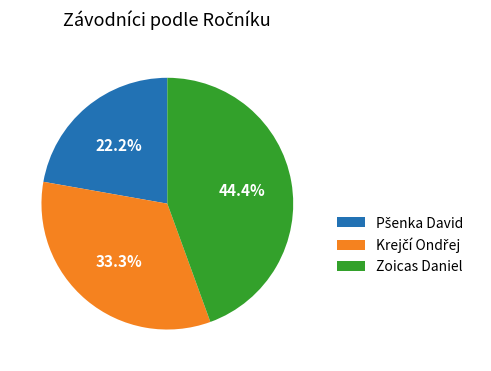

To the nearest percent, what percentage of the pie is Zoicas Daniel?

44%